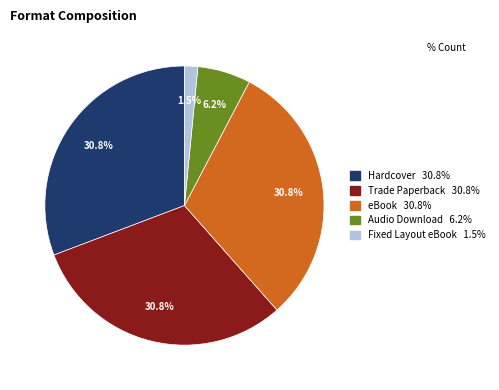

Which has a higher value, Fixed Layout eBook or Audio Download?

Audio Download